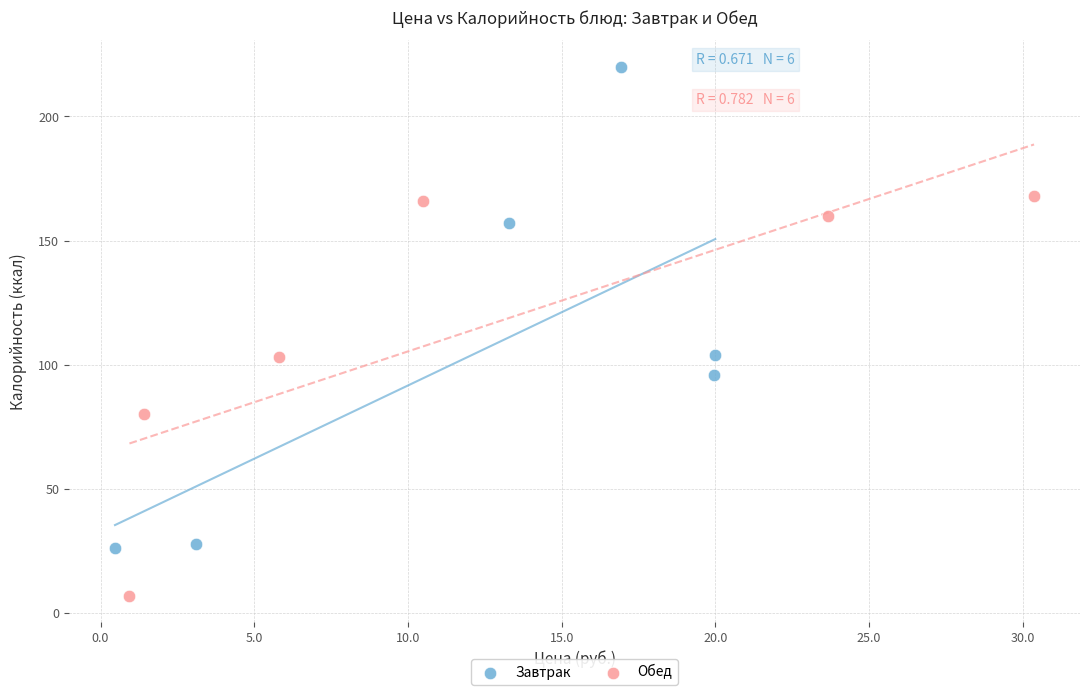

Which series reaches the maximum Y coordinate?

Завтрак